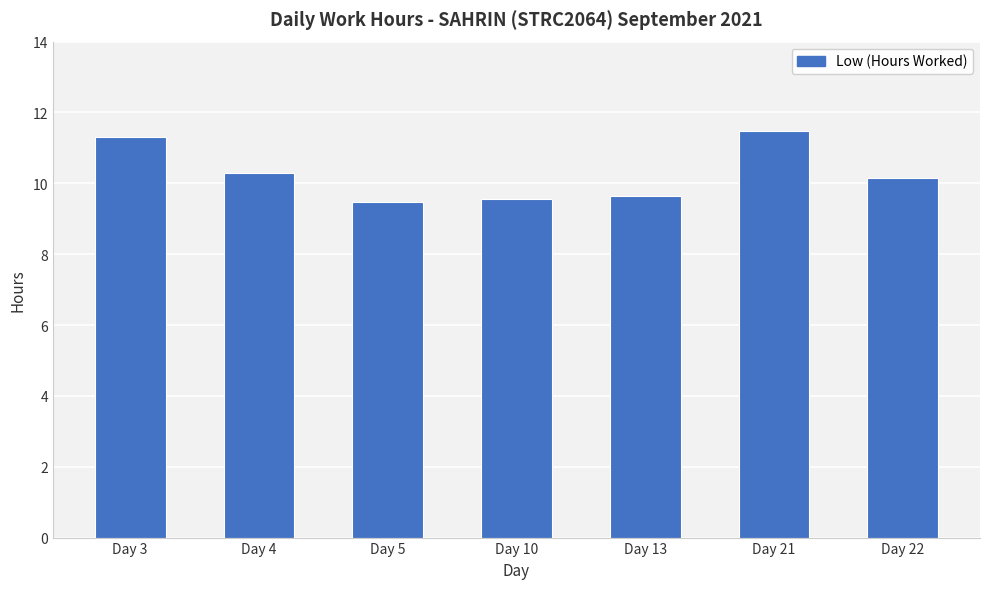

What is the change in value from Day 4 to Day 21?

+1.2